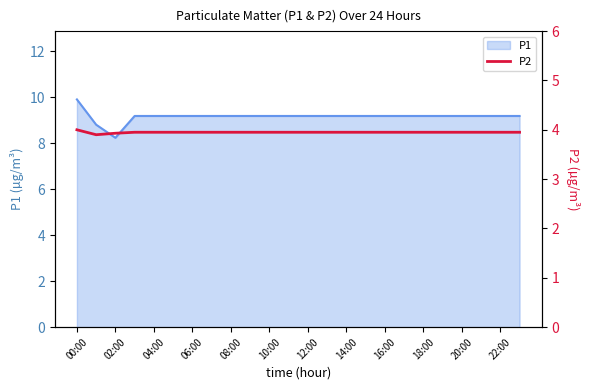

Which category has the lowest value across all series?

02:00